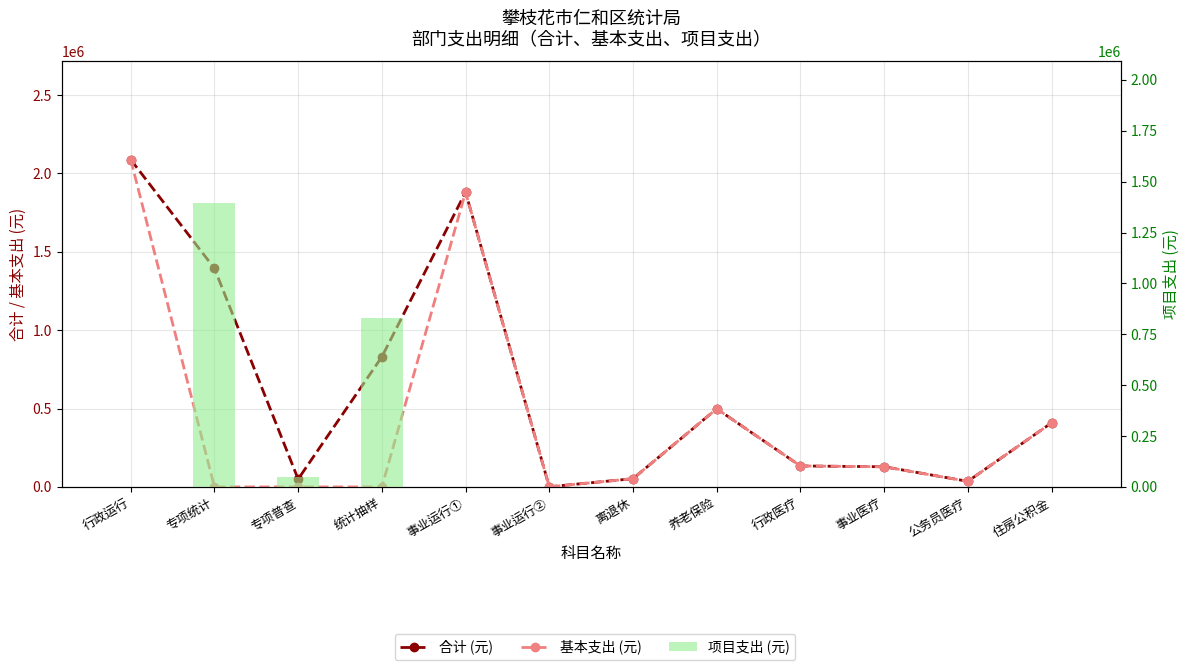

Are the bars grouped side by side (vs. stacked)?

Yes